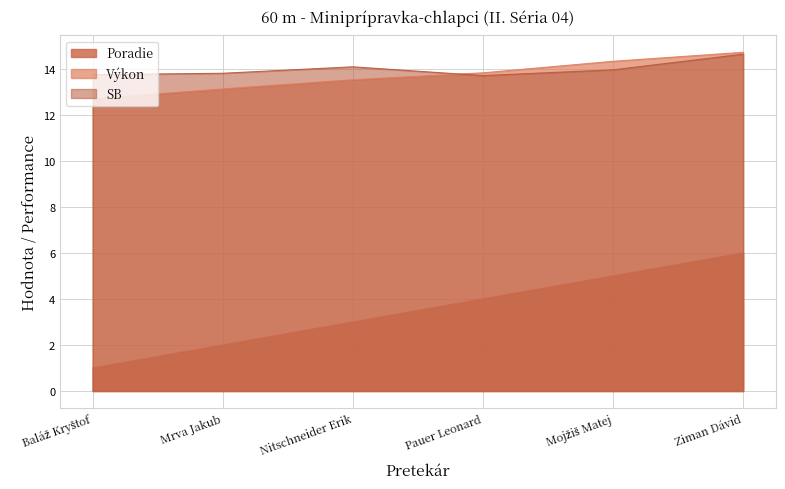

What is the label of the 2nd point from the left?

Mrva Jakub